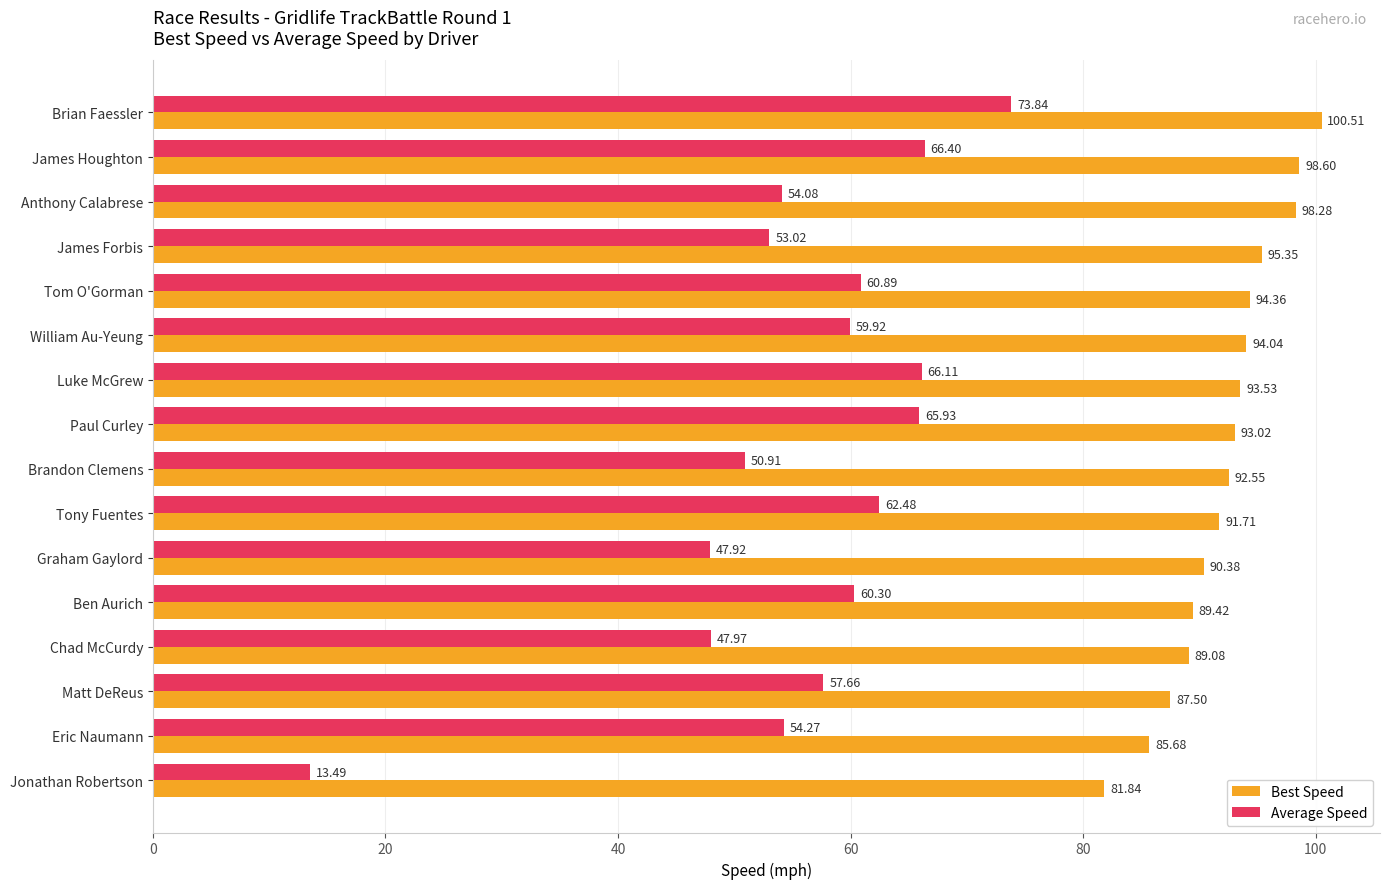

List the series in order of their peak value, highest first.

Best Speed, Average Speed